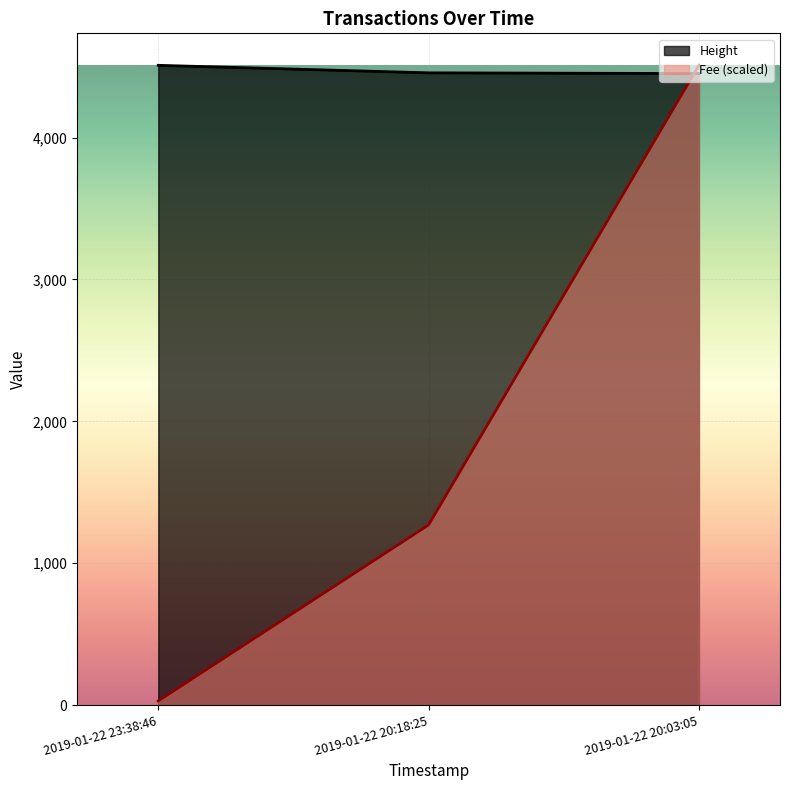

At how many categories does at least one series exceed 4280?

3